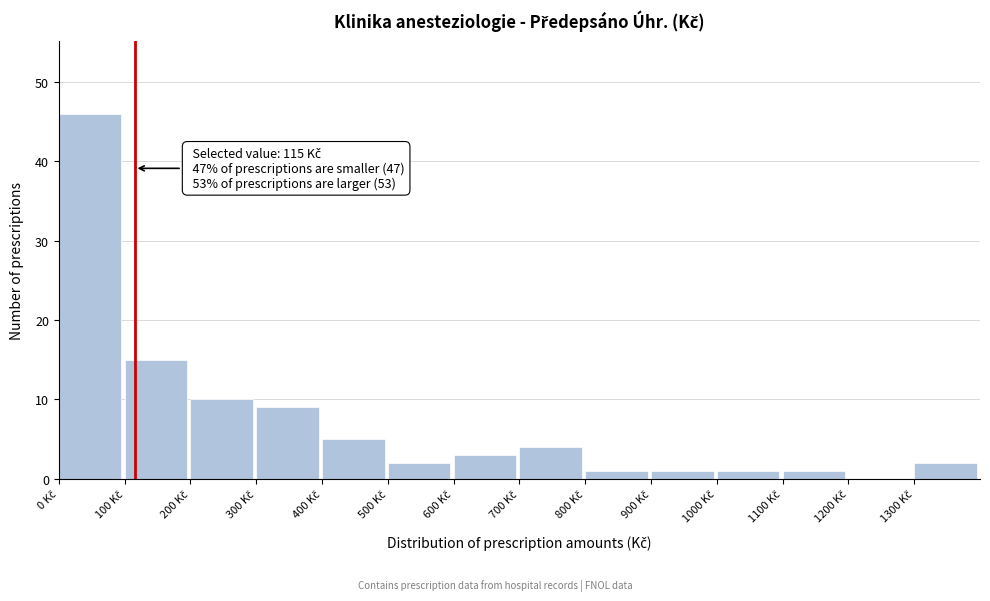

Which range on the x-axis has the tallest bar?

0 to 100